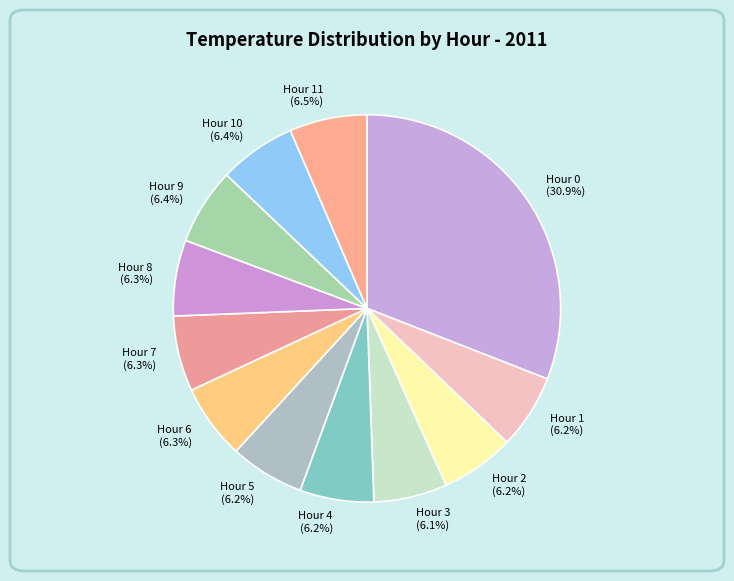

Which slice is the largest?

Hour 0